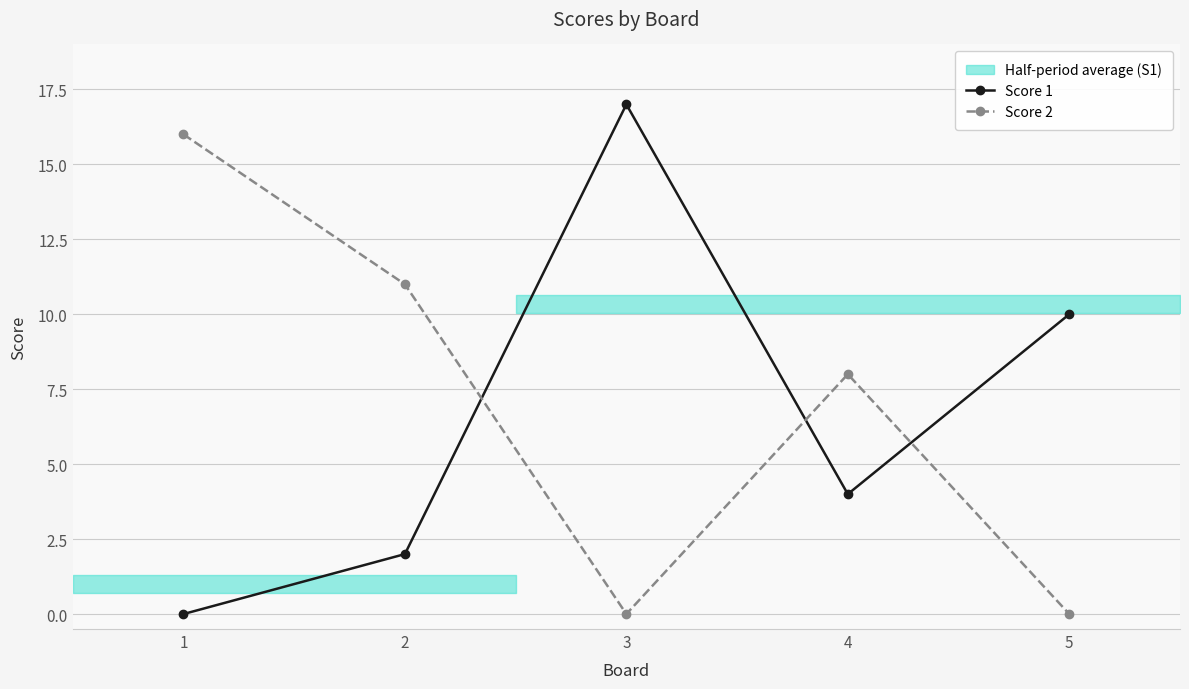

In Score 2, how many points are higher than both neighbors (excluding endpoints)?

1